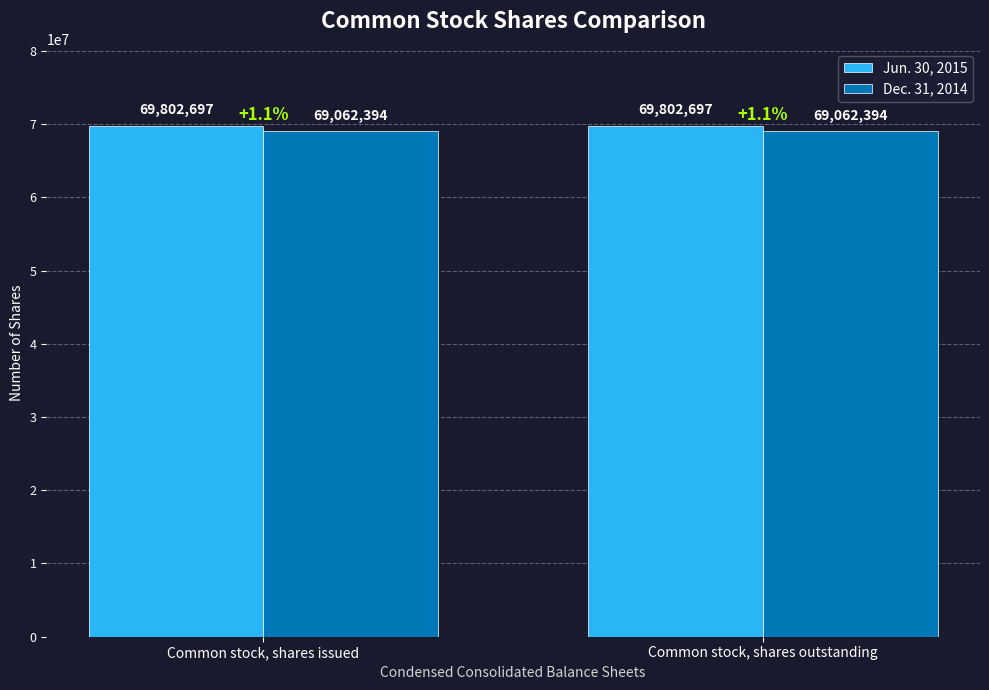

What is the maximum value for Jun. 30, 2015?

69802697